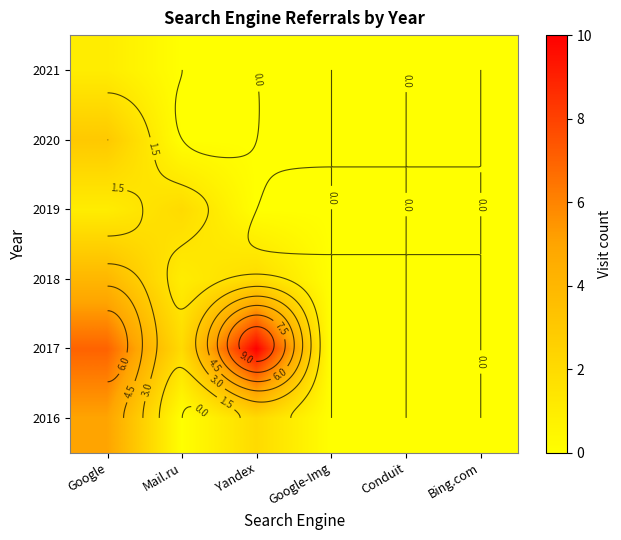

Which category has the highest value across all series?

Yandex